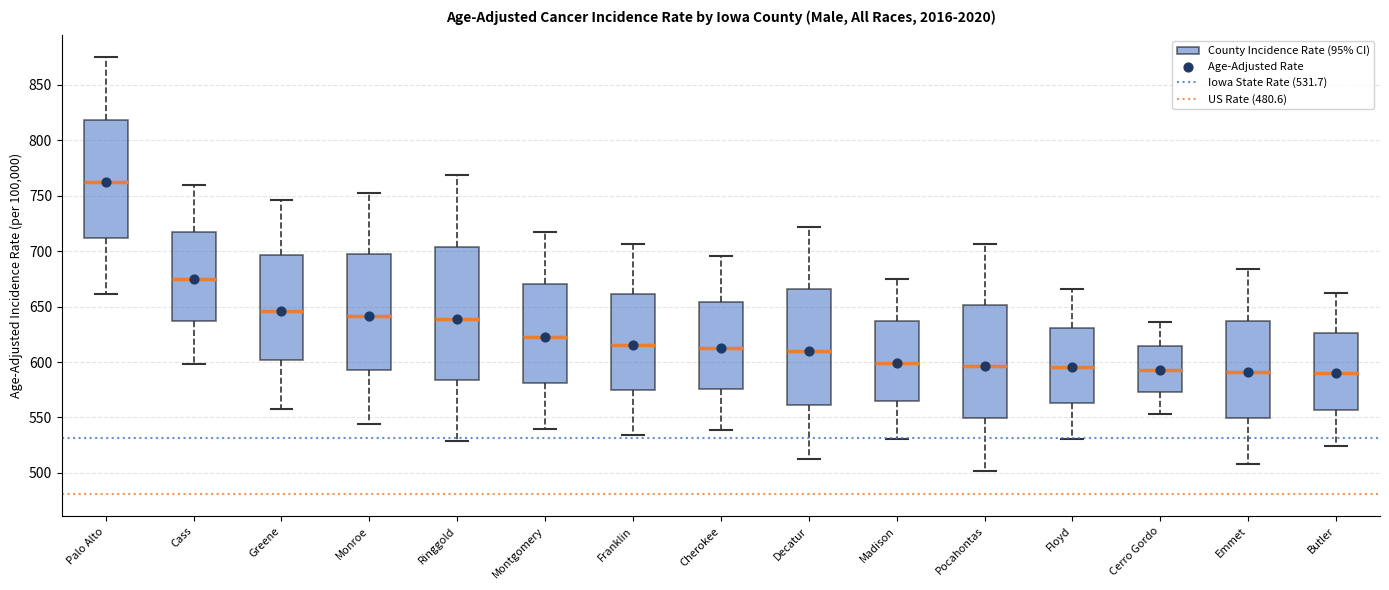

Which box is the tallest, from its lower edge to its upper edge?

Ringgold